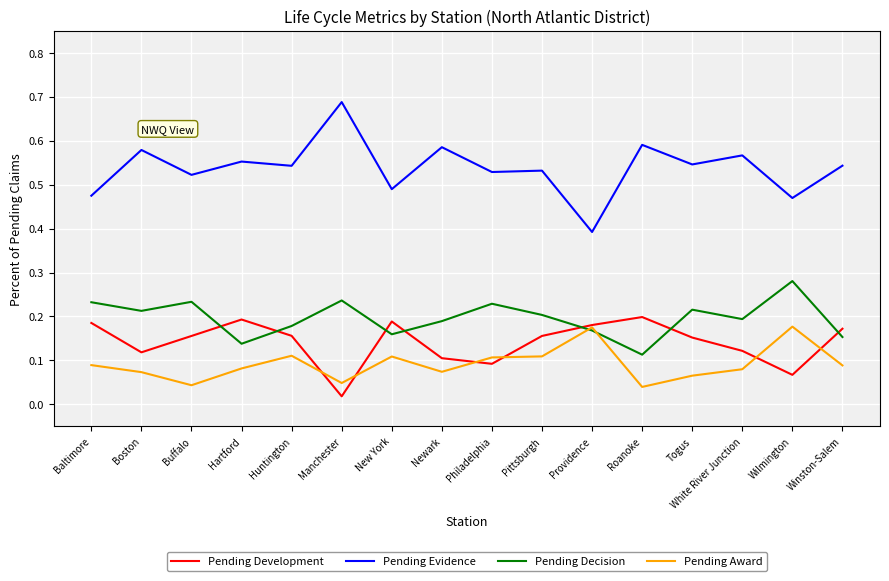

How many Pending Decision values are between 0 and 1?

16